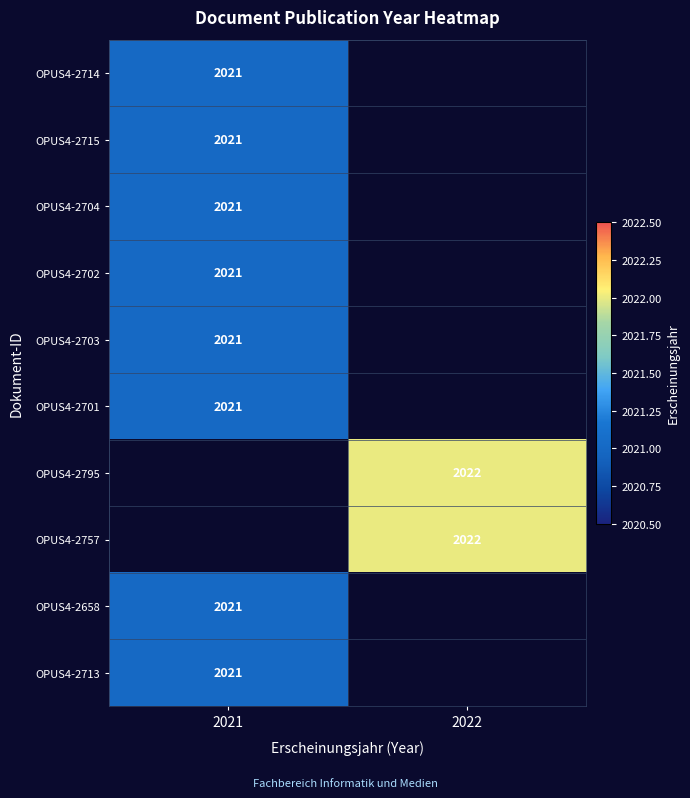

True or false: OPUS4-2713 has a value of 2021 at 2021.

True